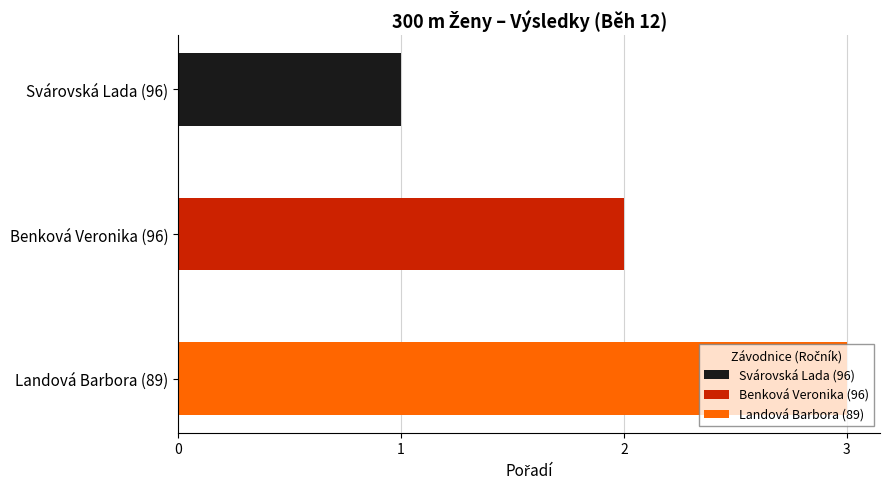

What is the approximate value at Svárovská Lada (96)?

1